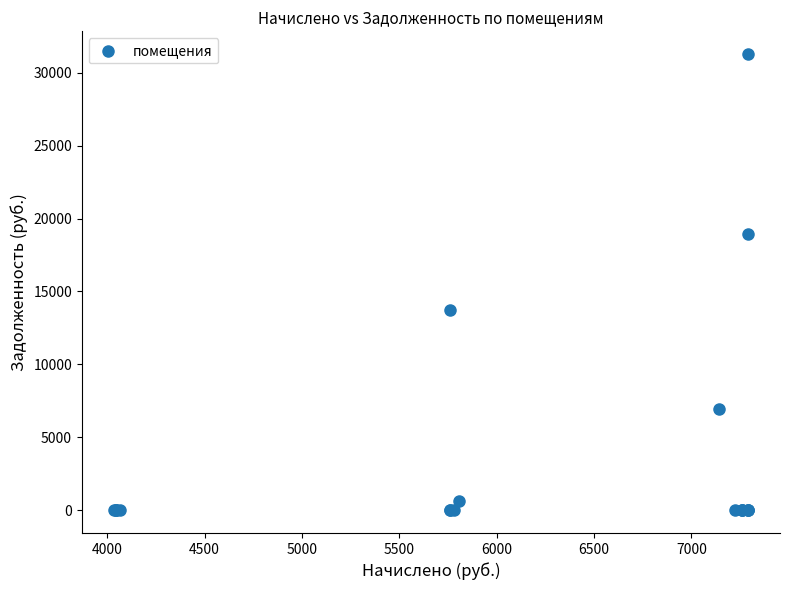

What Y value in the scatter plot is closest to 15638?

13740.0